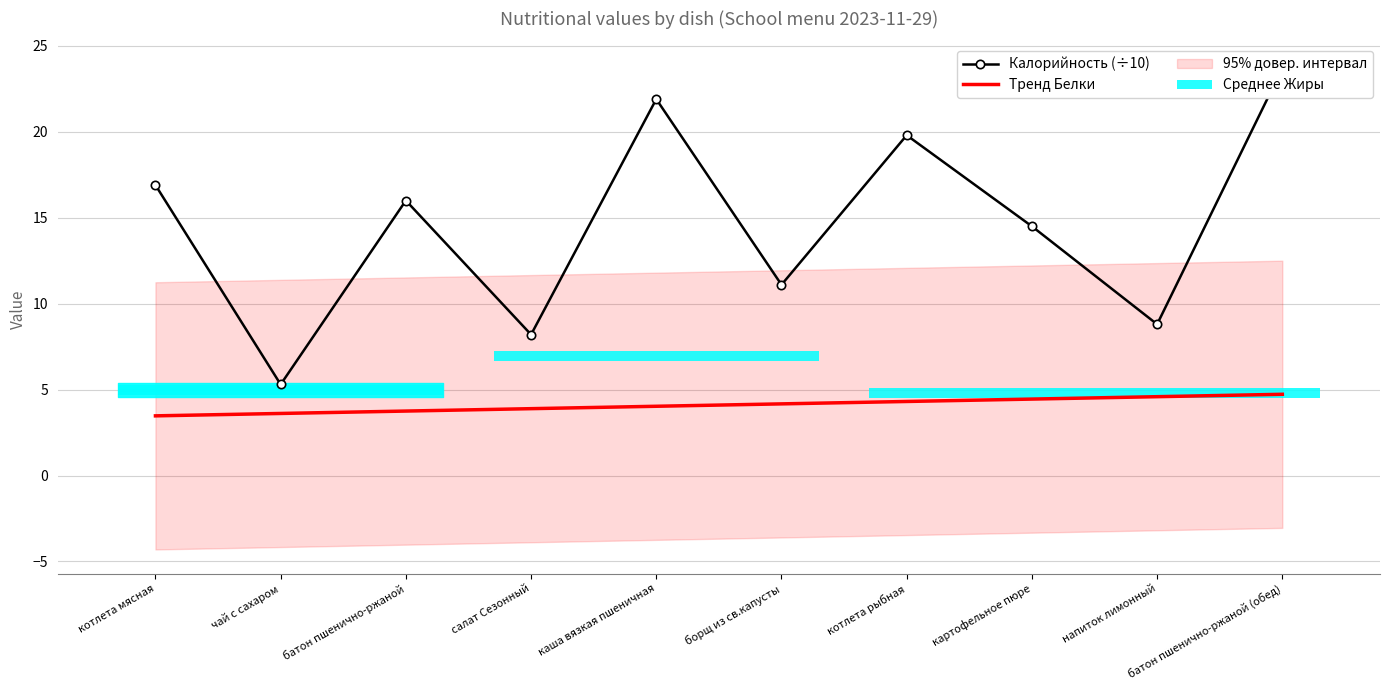

At which label is Тренд Белки closest to 4?

каша вязкая пшеничная